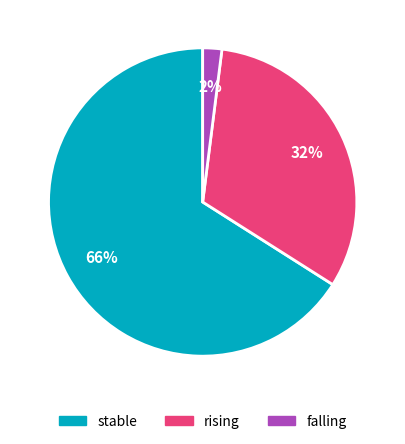

Which has a higher value, falling or stable?

stable